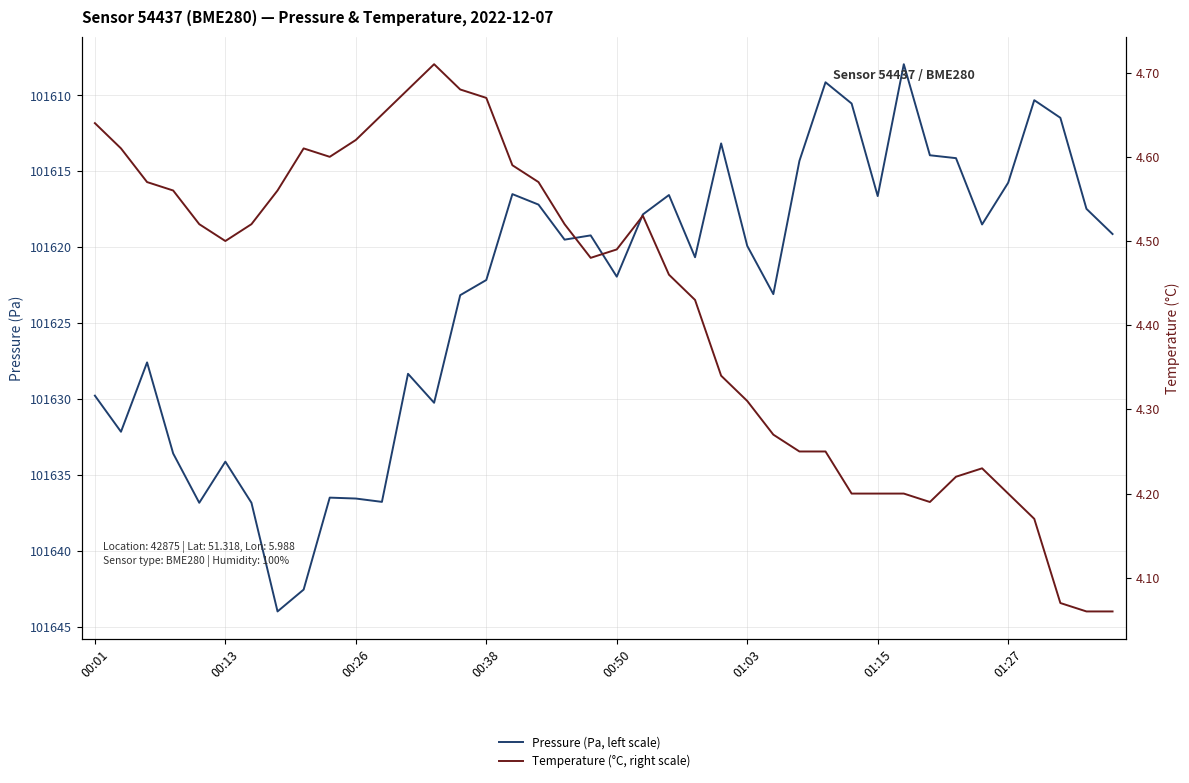

Which has a higher value, 35 or 8?

8